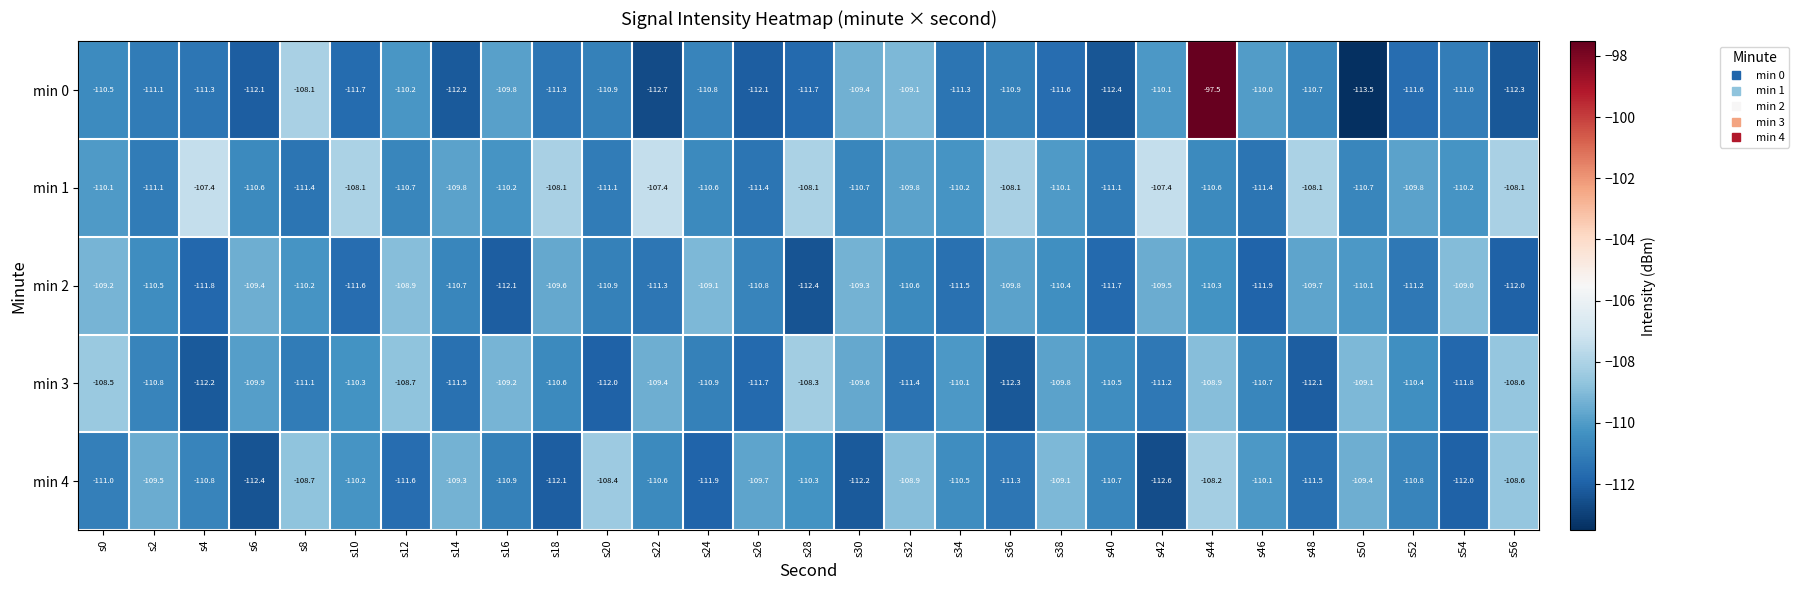

What is the sum of all min 0 values?

-3207.9